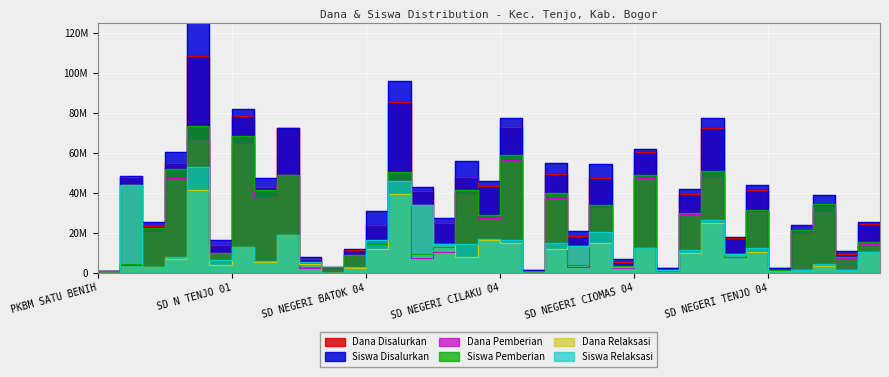

How many data points in Siswa Relaksasi are less than 11250000?

18